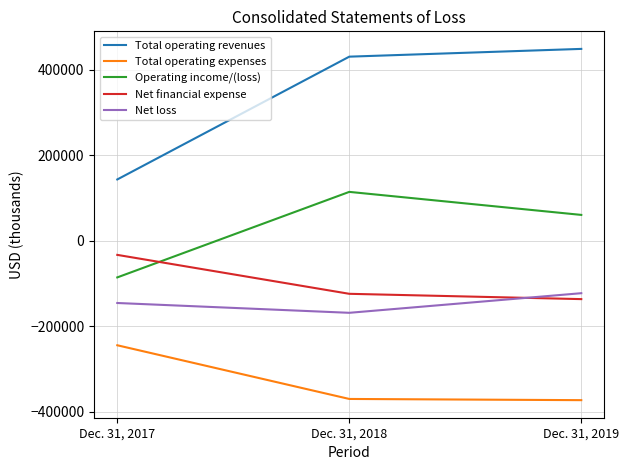

List the labels in order of Net loss value, largest first.

Dec. 31, 2019, Dec. 31, 2017, Dec. 31, 2018